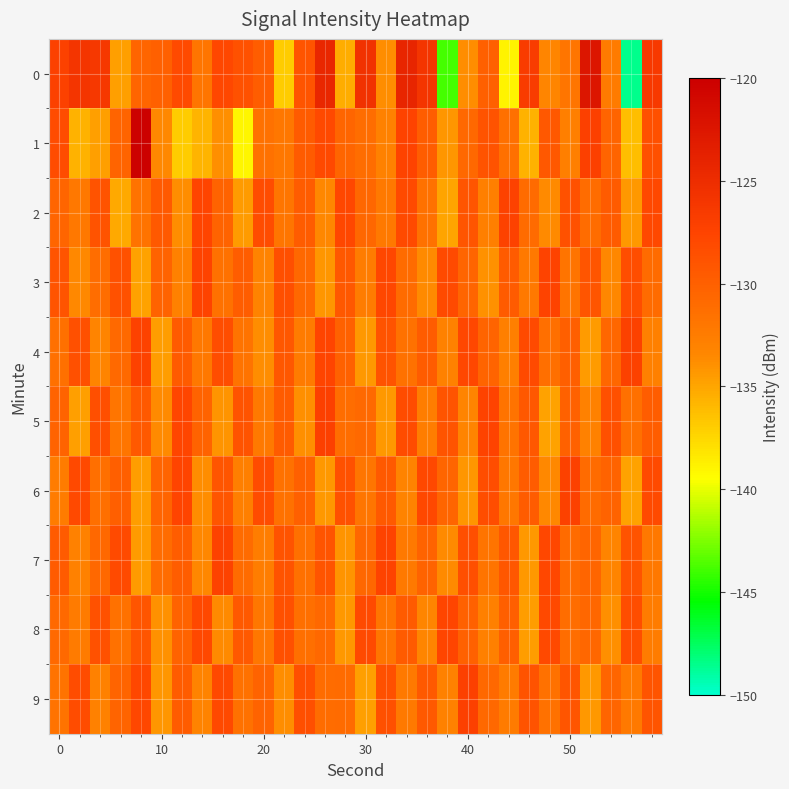

What is the smallest value displayed?

-148.5